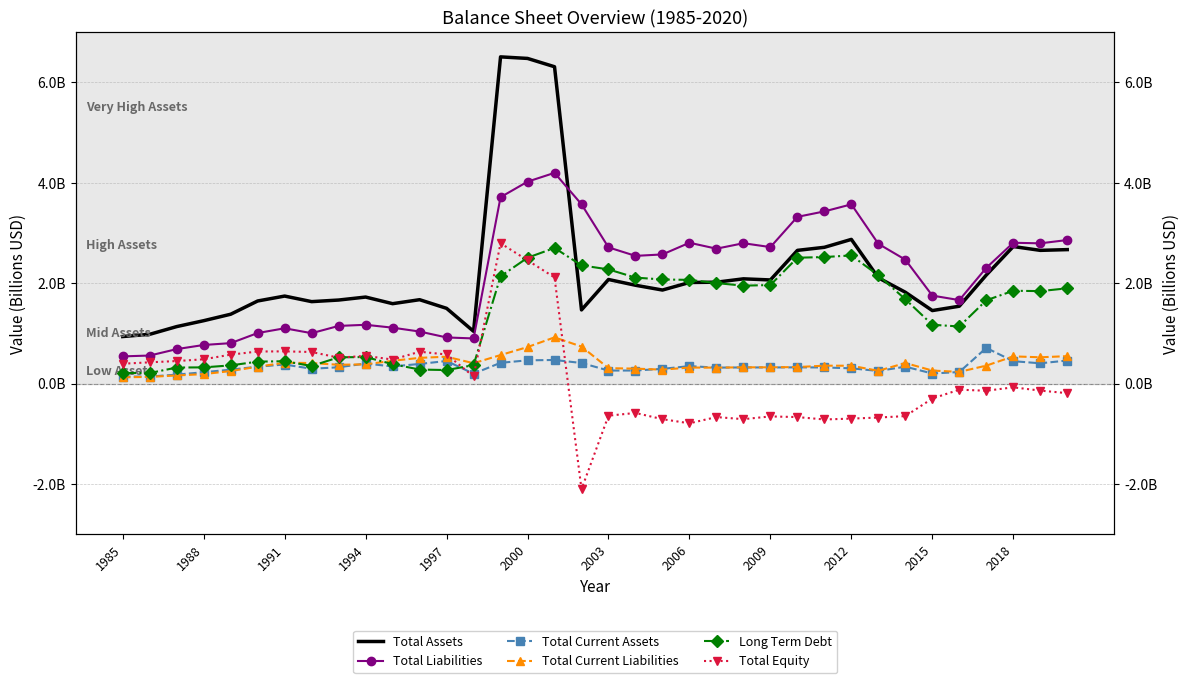

At how many categories does at least one series exceed -1?

36